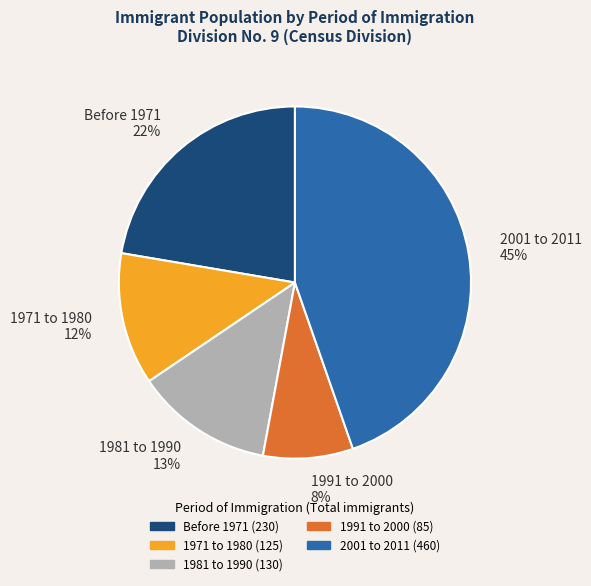

Is there a majority slice in this chart?

No